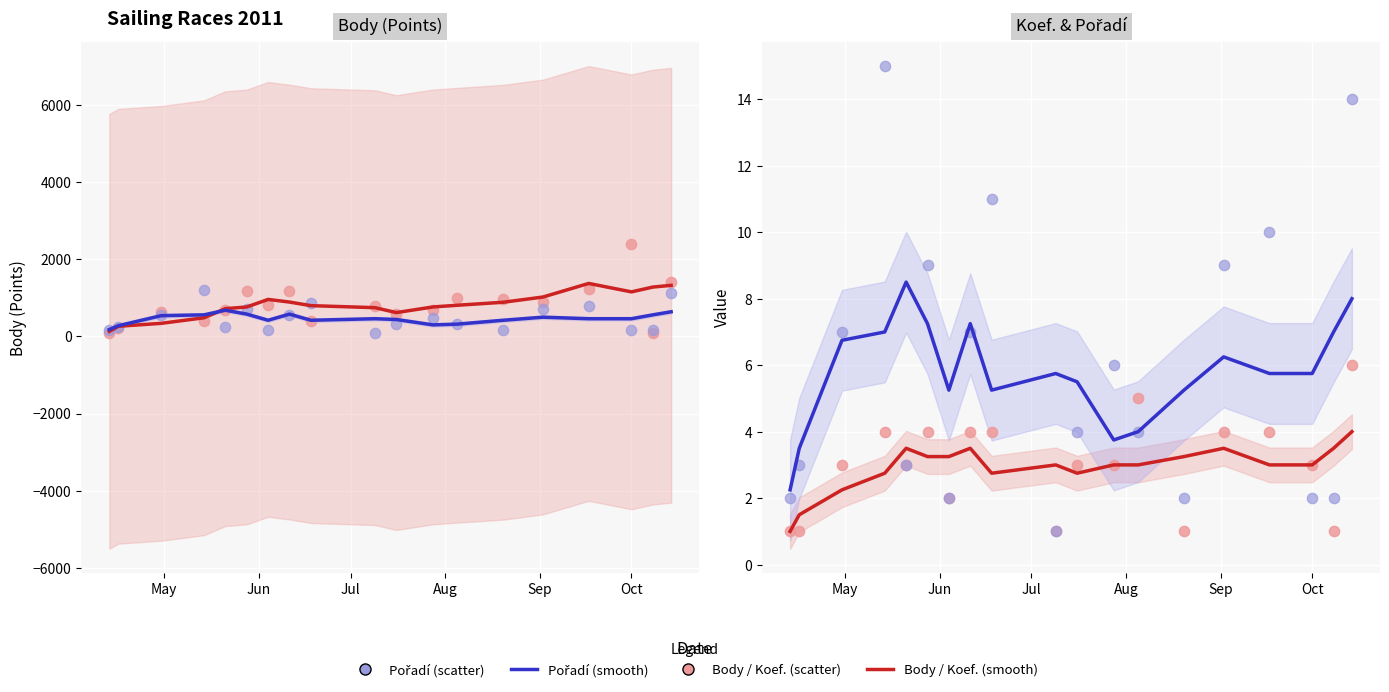

Which series has the largest total across all categories?

Body